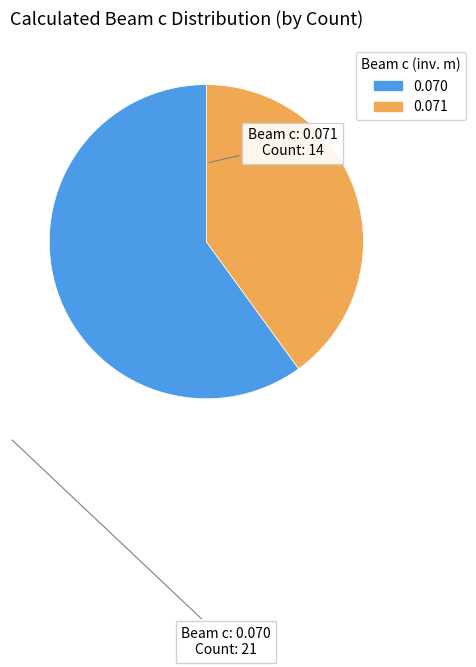

Does any single category account for the majority?

Yes